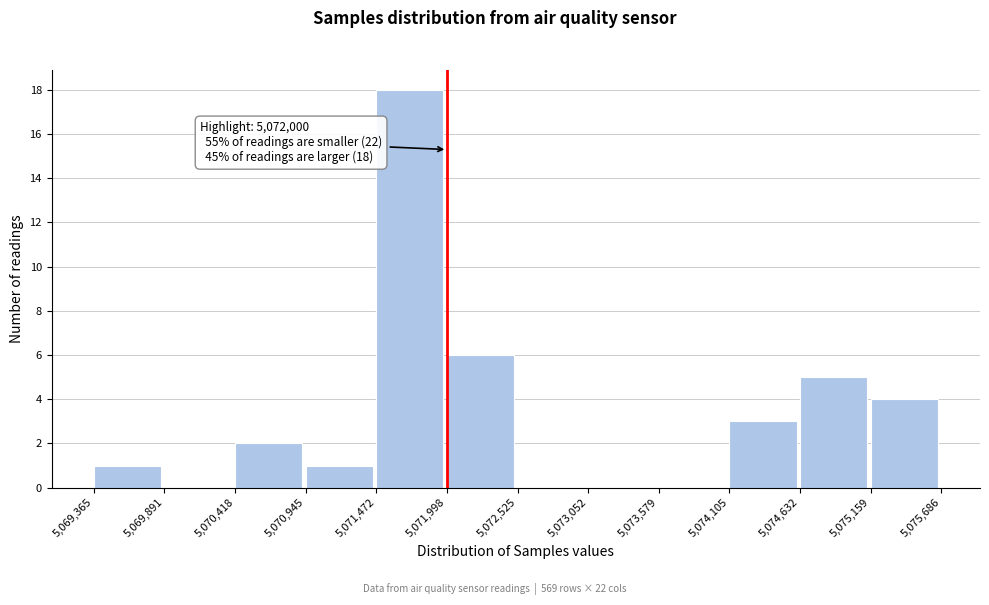

Which range on the x-axis has the tallest bar?

5,071,472 to 5,071,998